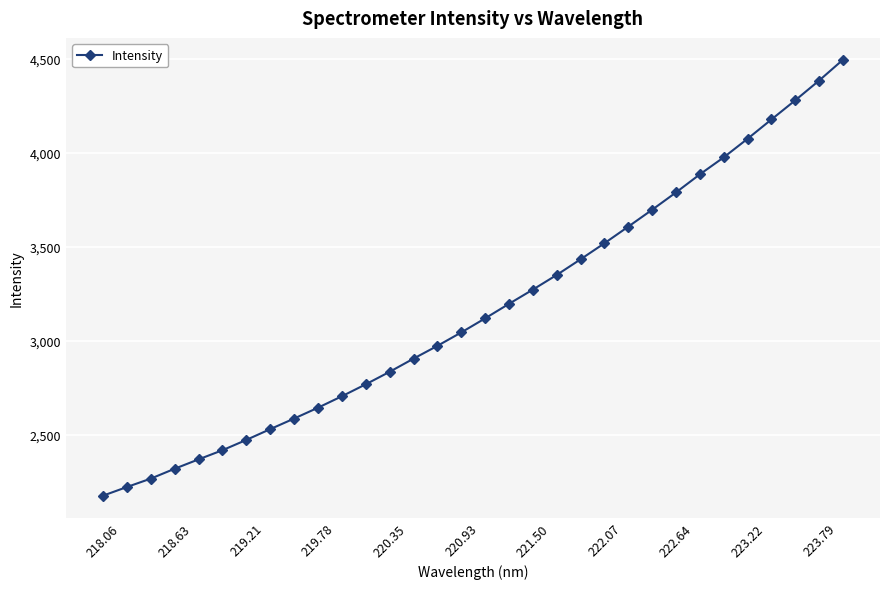

What is the value of the 25th point from the left?

3790.9